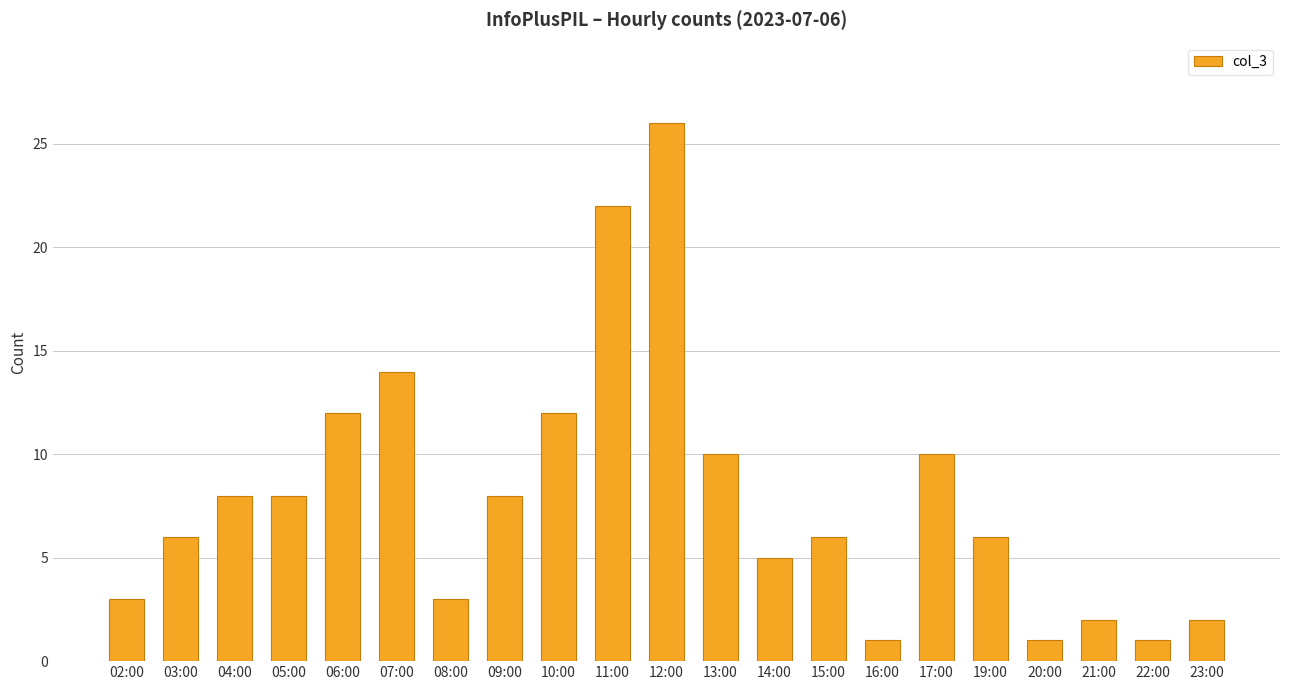

What position from the right is 16:00?

7